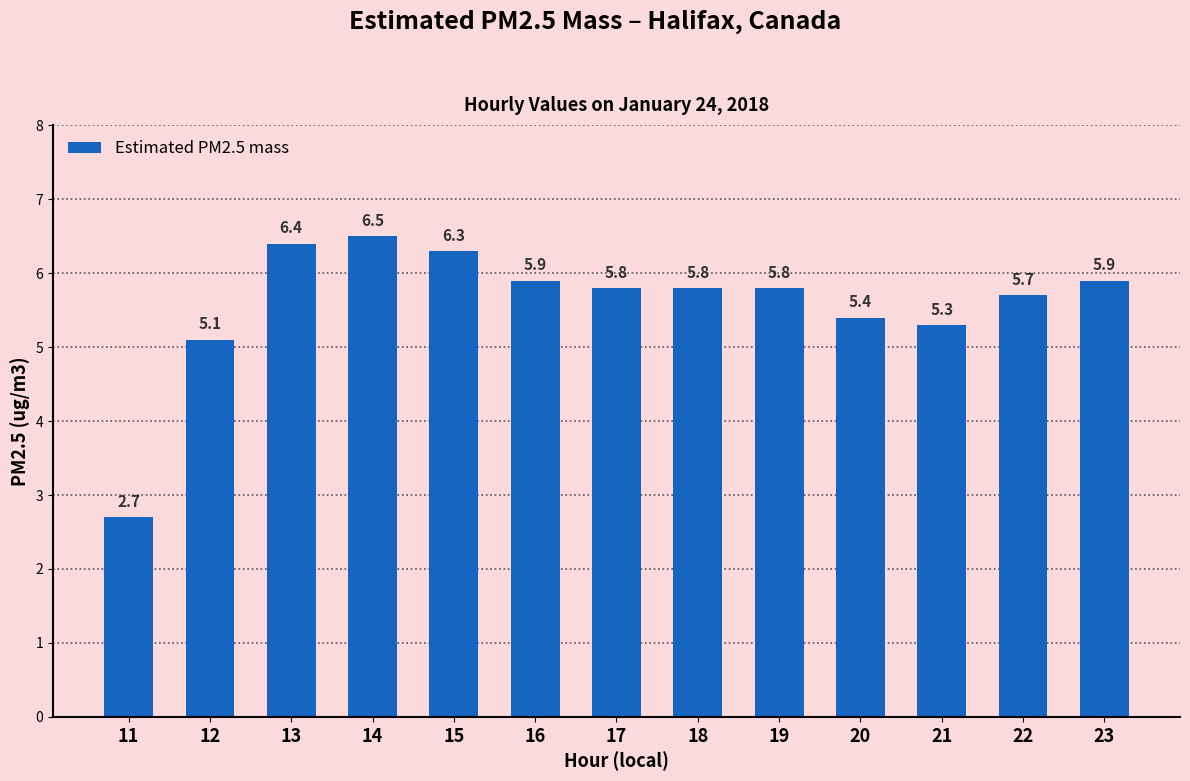

Is it true that the value at 15 is 1.6?

False